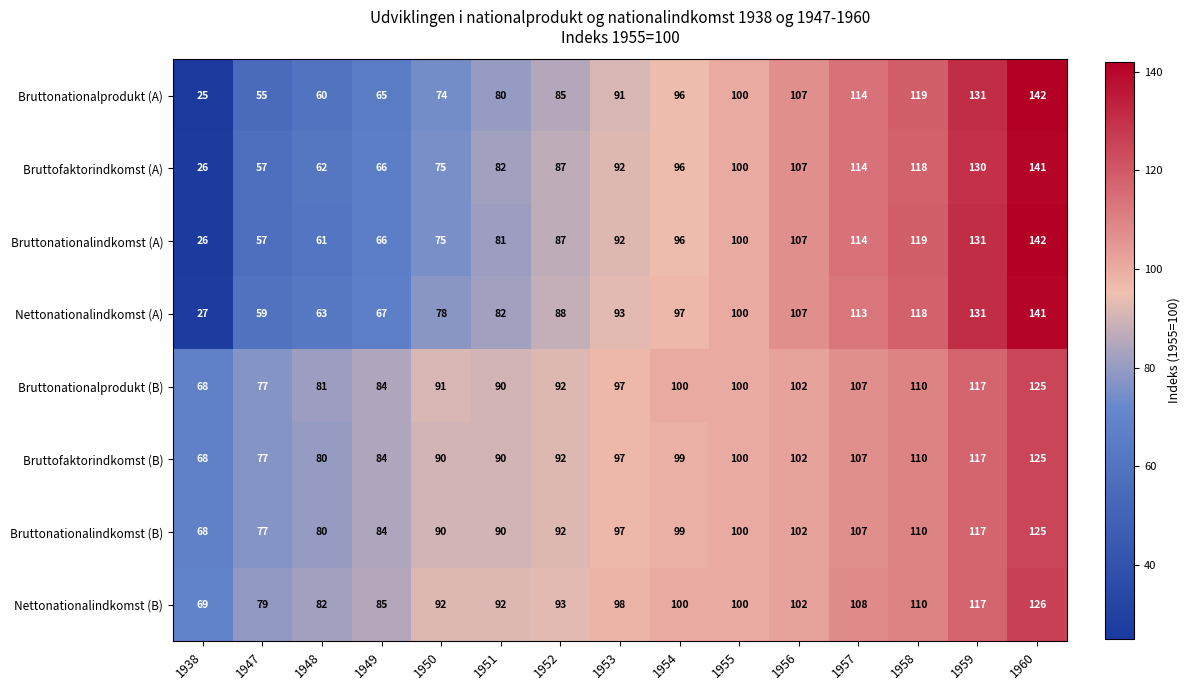

What is the lowest value of the Bruttofaktorindkomst (A) series?

26